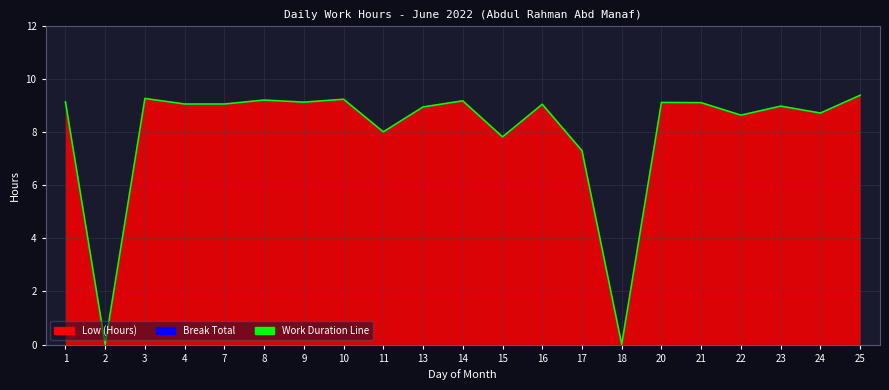

True or false: the data shows 9.1 at 7.

True